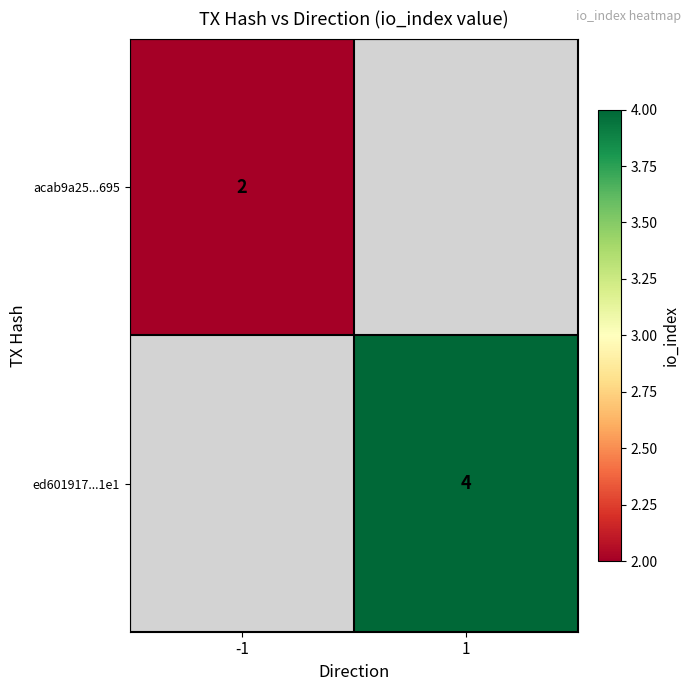

Is it true that ed601917...1e1 equals 4 at 1?

True